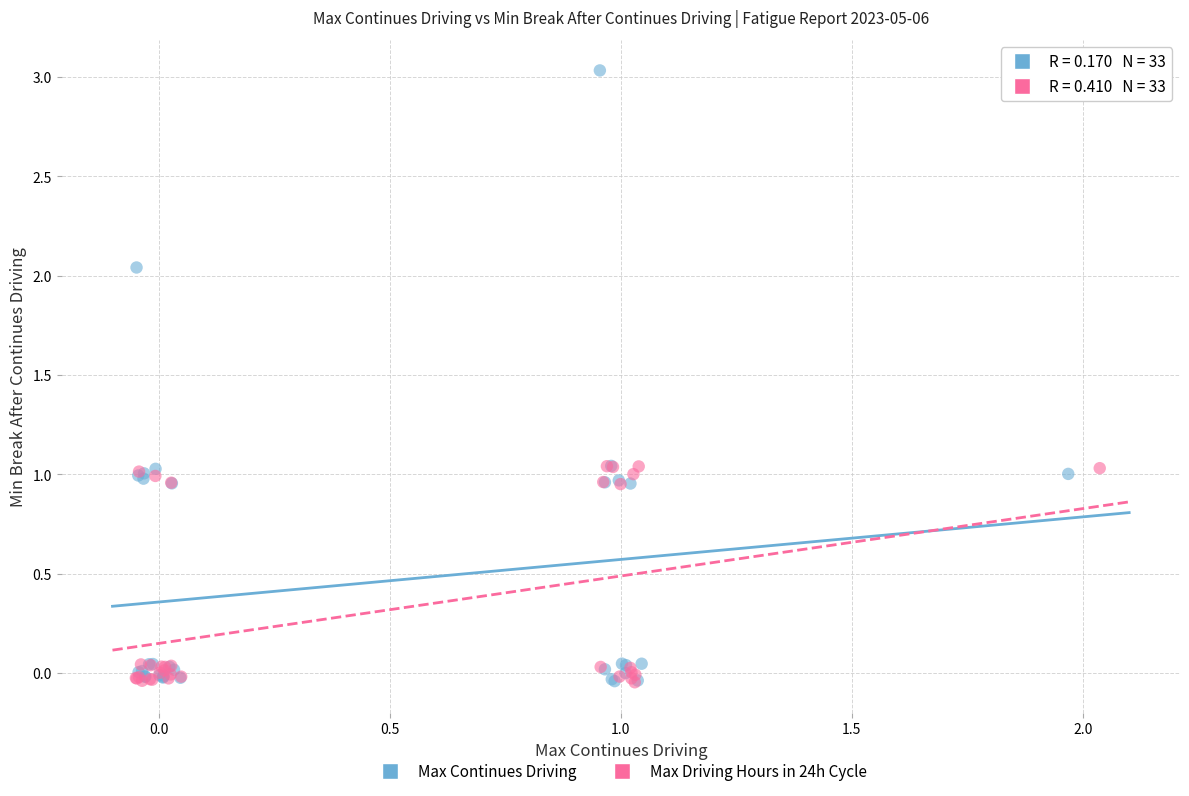

Which series has the largest Y range (max minus min)?

Max Continues Driving